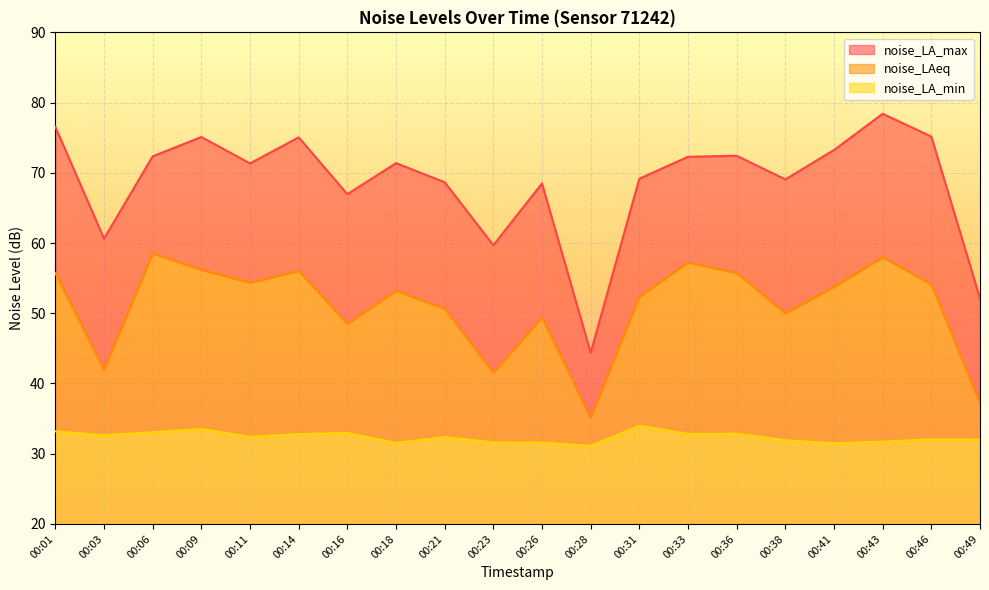

What are all the series names shown in the legend?

noise_LA_max, noise_LAeq, noise_LA_min